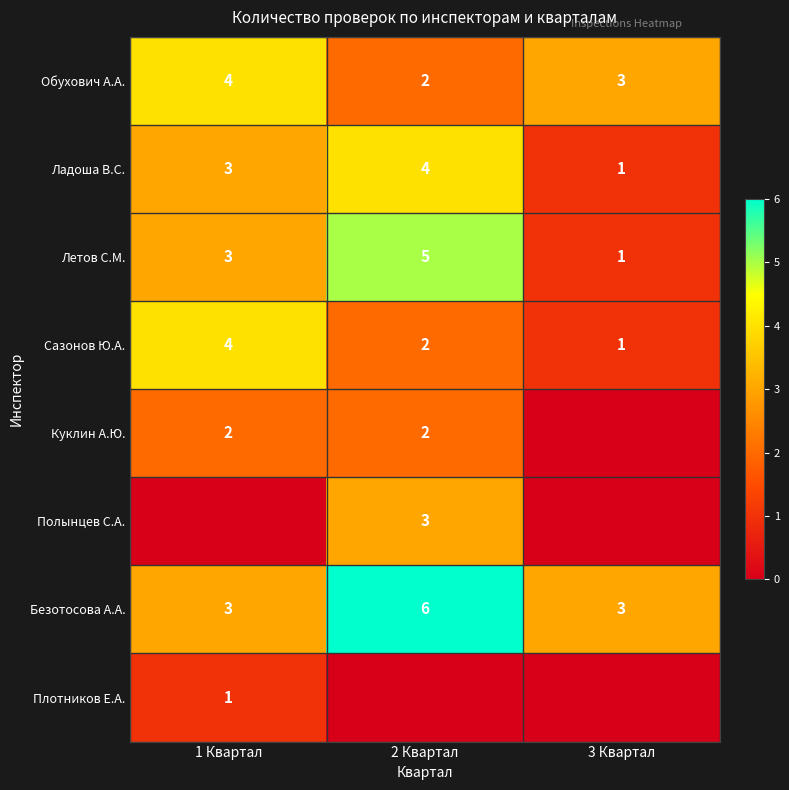

What is the difference between the Безотосова А.А. values at 2 Квартал and 1 Квартал?

3